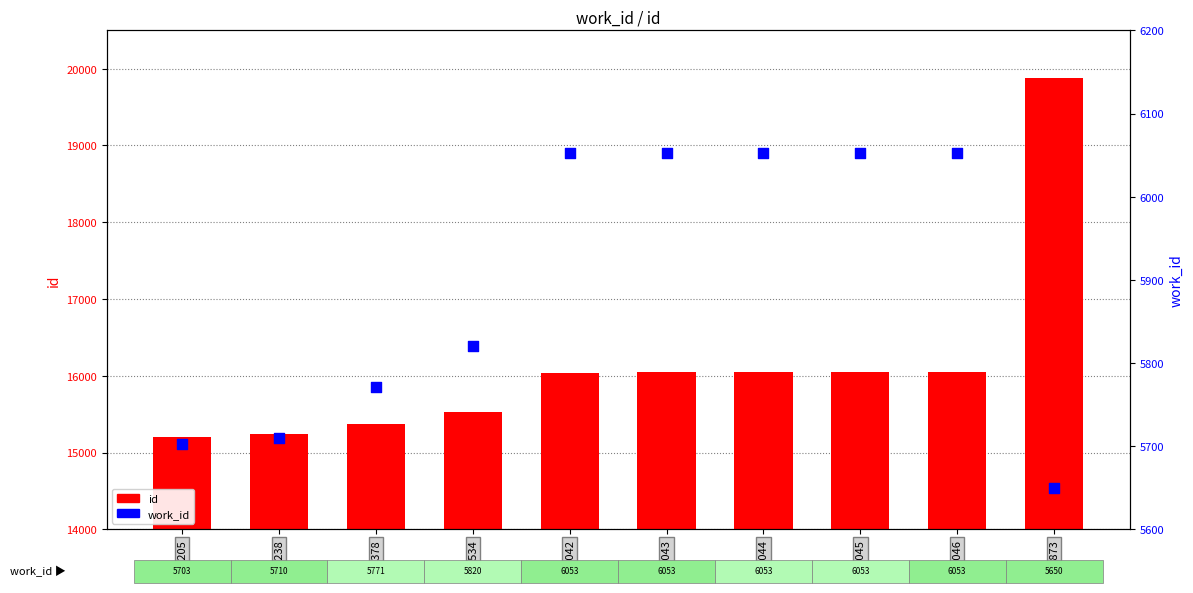

Is the value of id at 19873 greater than the value of work_id at 16045?

Yes